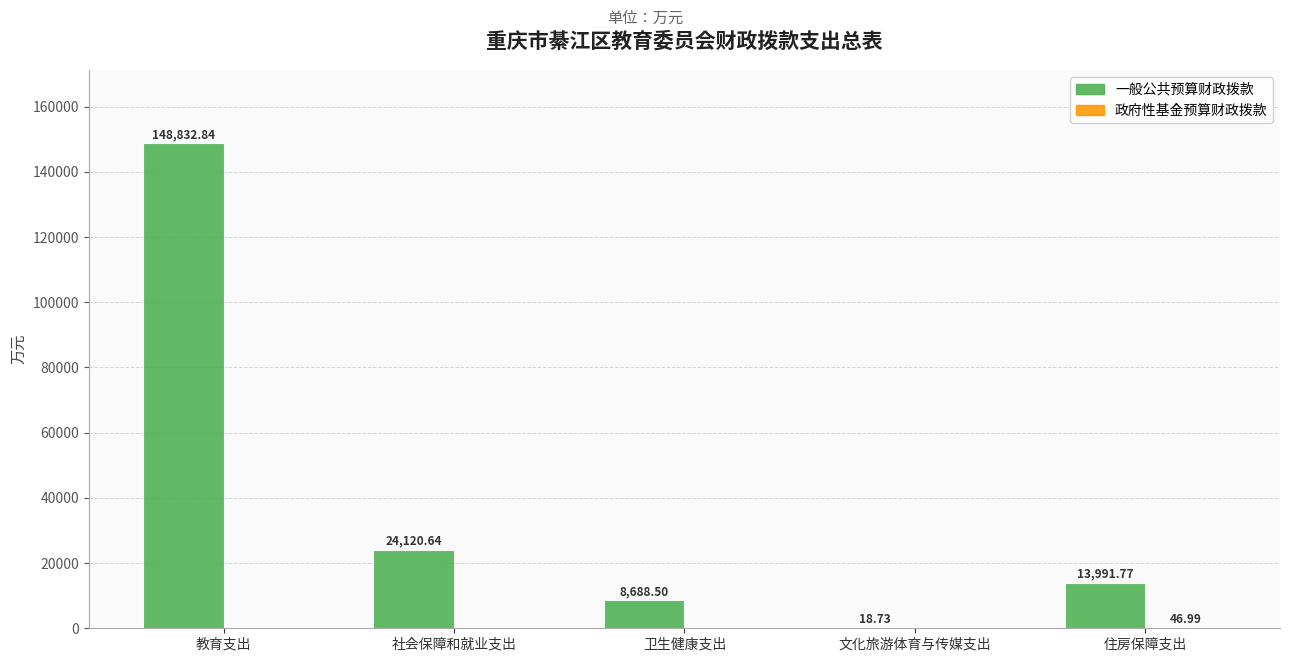

Which series has the largest total across all categories?

一般公共预算财政拨款